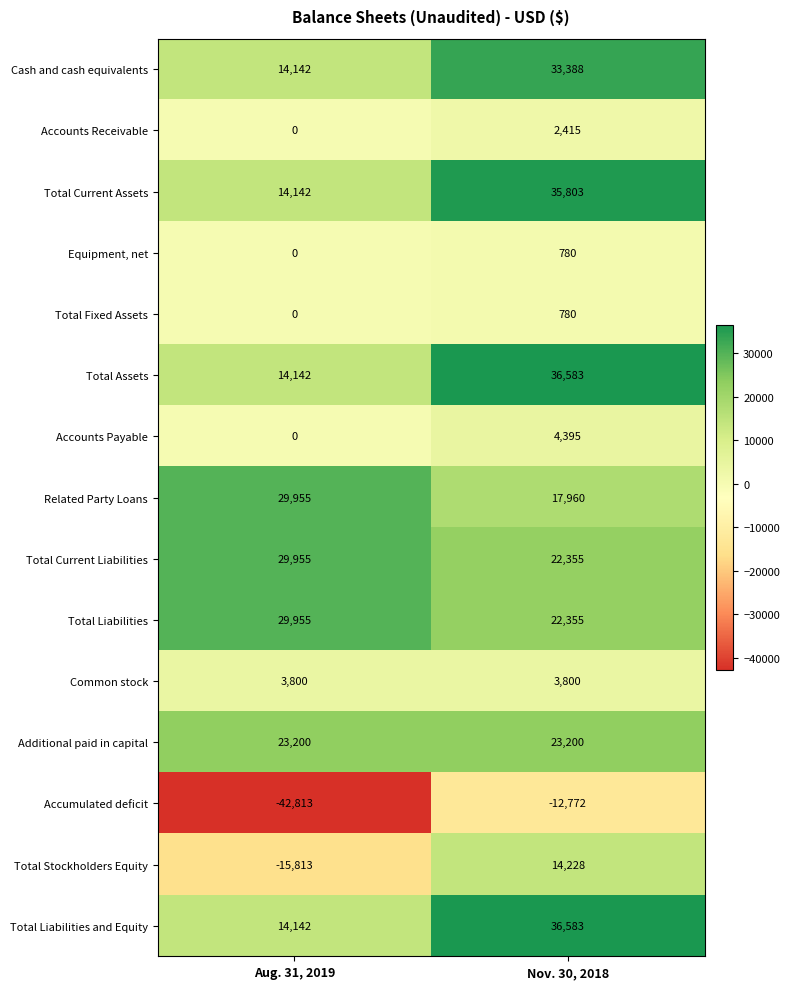

Reading left to right, list all the values displayed in this chart.

Cash and cash equivalents: Aug. 31, 2019=14142	Nov. 30, 2018=33388
Accounts Receivable: Aug. 31, 2019=0	Nov. 30, 2018=2415
Total Current Assets: Aug. 31, 2019=14142	Nov. 30, 2018=35803
Equipment, net: Aug. 31, 2019=0	Nov. 30, 2018=780
Total Fixed Assets: Aug. 31, 2019=0	Nov. 30, 2018=780
Total Assets: Aug. 31, 2019=14142	Nov. 30, 2018=36583
Accounts Payable: Aug. 31, 2019=0	Nov. 30, 2018=4395
Related Party Loans: Aug. 31, 2019=29955	Nov. 30, 2018=17960
Total Current Liabilities: Aug. 31, 2019=29955	Nov. 30, 2018=22355
Total Liabilities: Aug. 31, 2019=29955	Nov. 30, 2018=22355
Common stock: Aug. 31, 2019=3800	Nov. 30, 2018=3800
Additional paid in capital: Aug. 31, 2019=23200	Nov. 30, 2018=23200
Accumulated deficit: Aug. 31, 2019=-42813	Nov. 30, 2018=-12772
Total Stockholders Equity: Aug. 31, 2019=-15813	Nov. 30, 2018=14228
Total Liabilities and Equity: Aug. 31, 2019=14142	Nov. 30, 2018=36583